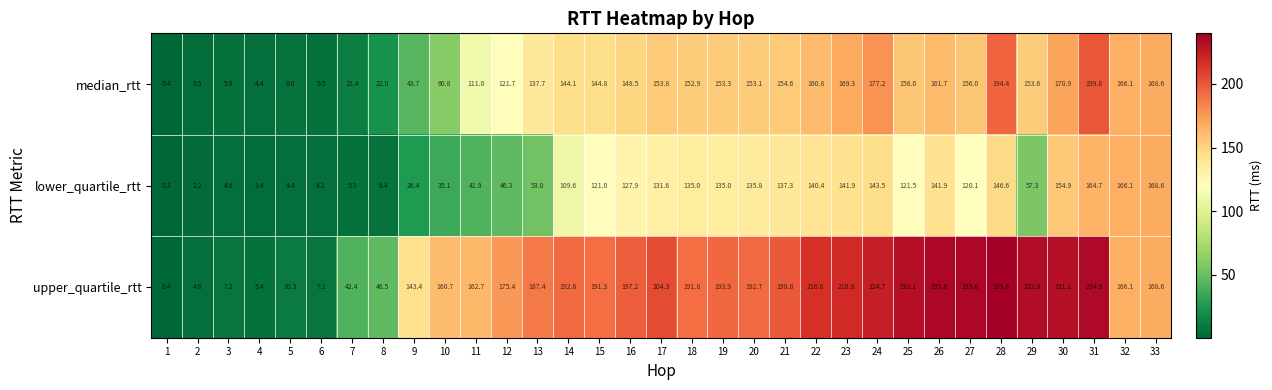

Count the number of data series in this chart.

3